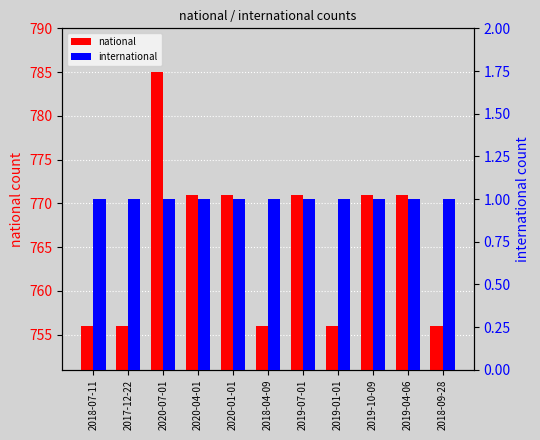

At which category is the sum across all series the highest?

2020-07-01